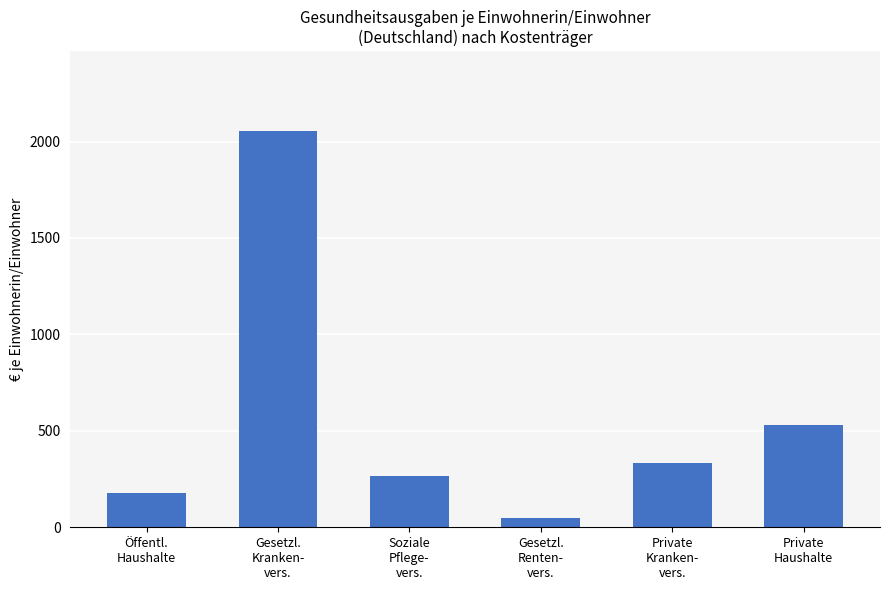

What position from the right is Gesetzl.
Kranken-
vers.?

5